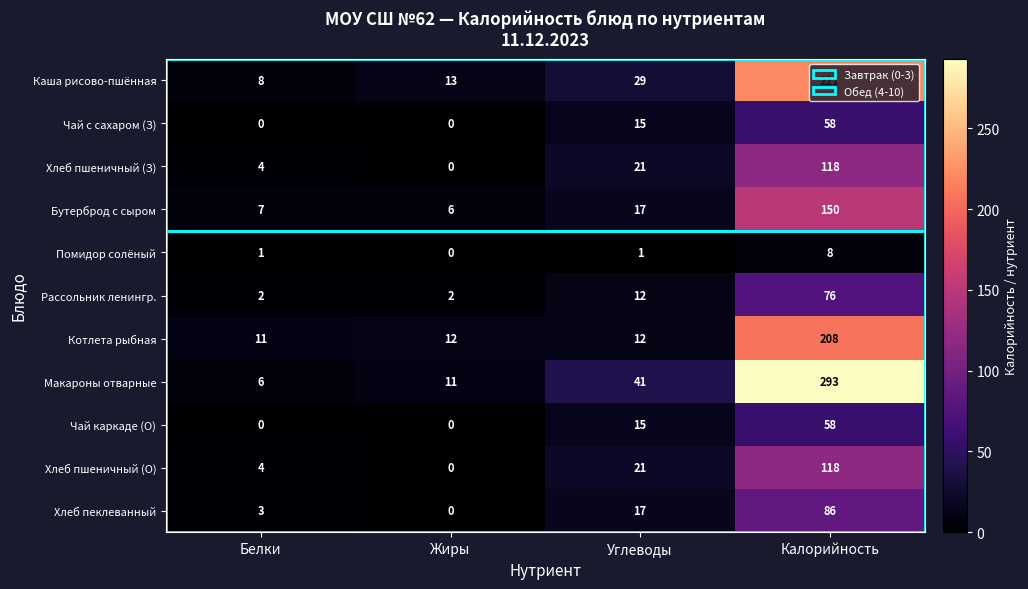

What is the difference between the highest and lowest values at Жиры?

13